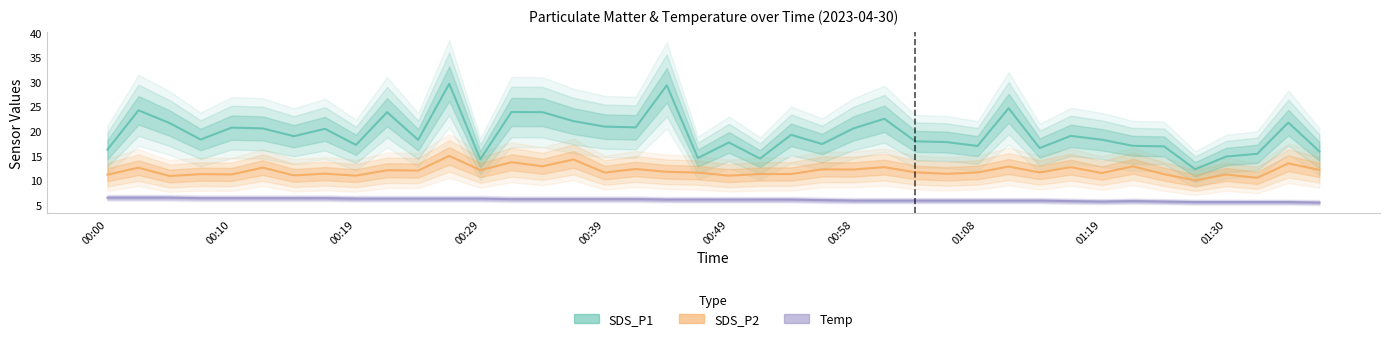

The SDS_P2 series shows 2.7 at 27. True or false?

False